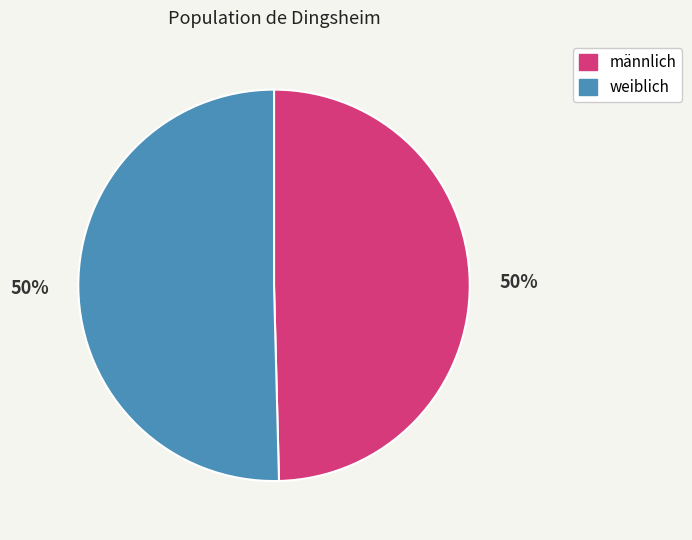

To the nearest percent, what portion does männlich represent?

50%